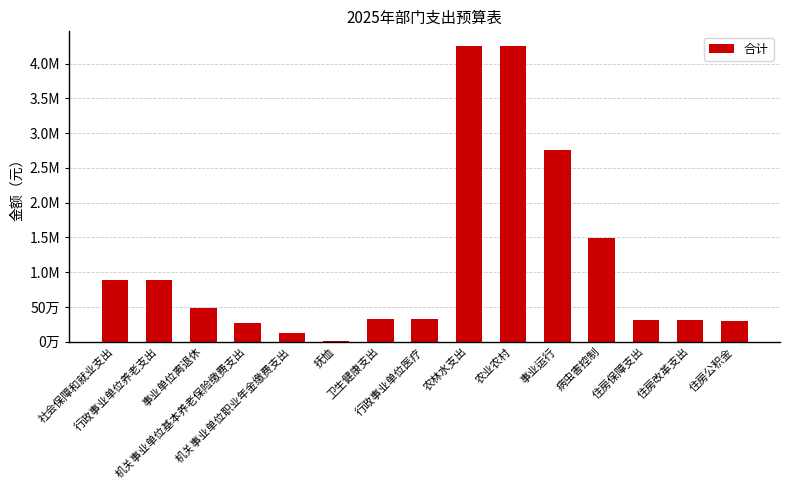

What position from the right is 机关事业单位基本养老保险缴费支出?

12